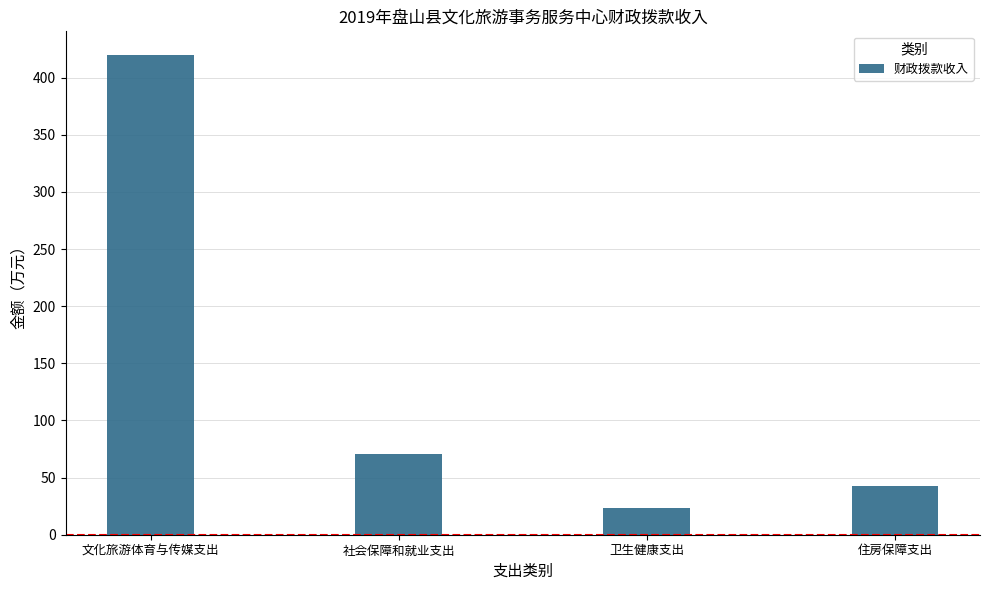

What is the greatest value displayed?

419.6